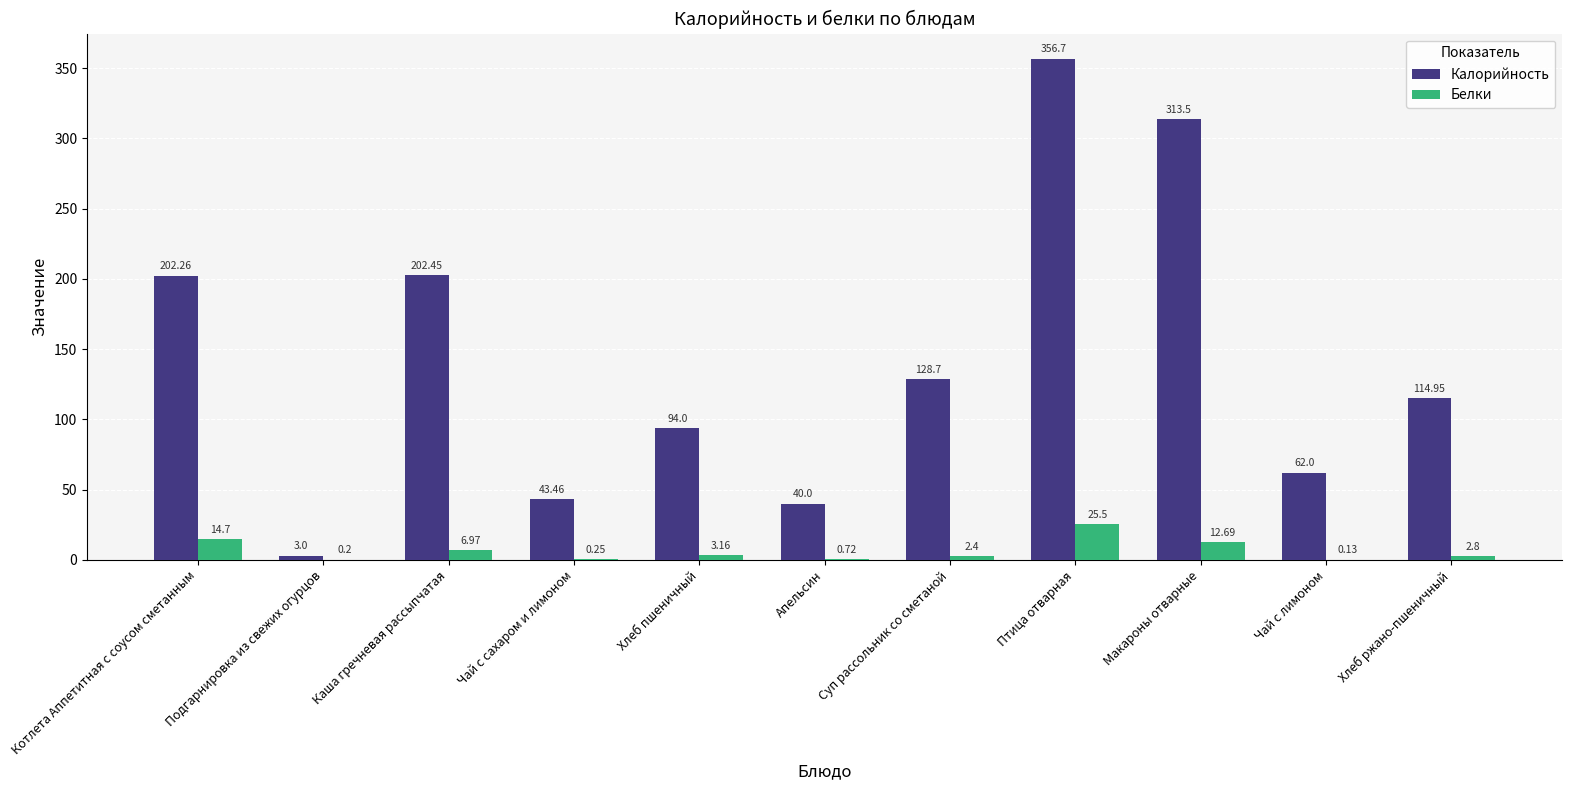

The value of Белки at Птица отварная is 39.0. True or false?

False